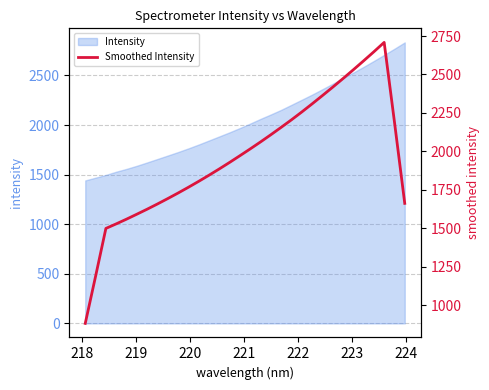

Reading right to left, list all the values displayed in this chart.

1662.0	2191.3	2708.6	2647.6	2588.4	2530.2	2473.2	2417.2	2362.6	2308.7	2256.1	2205.2	2156.3	2108.3	2061.6	2016.3	1972.0	1928.5	1886.1	1845.1	1805.2	1766.7	1729.3	1693.2	1658.1	1624.1	1591.5	1559.4	1528.7	1499.1	1187.5	881.6